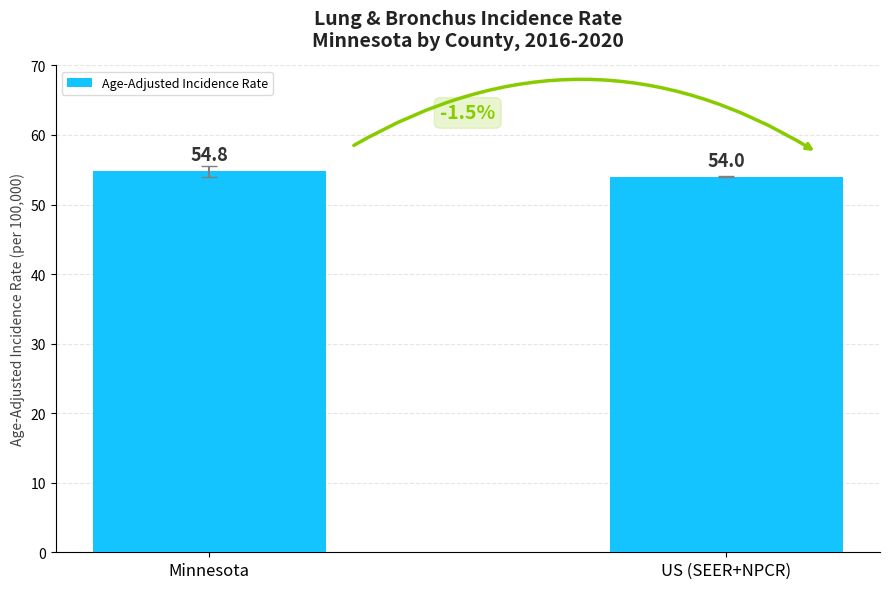

What is the sum of the values at US (SEER+NPCR) and Minnesota?

108.8